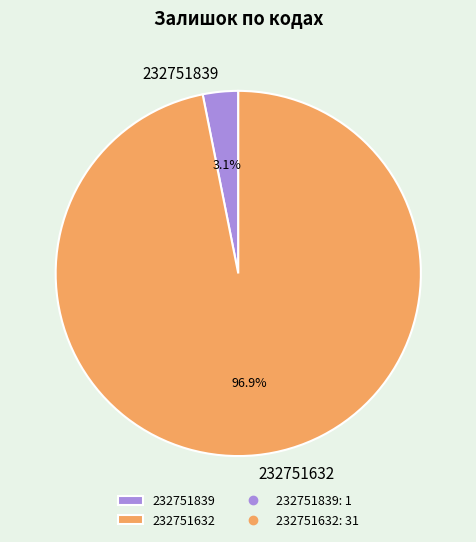

To the nearest percent, what percentage of the pie is 232751632?

97%